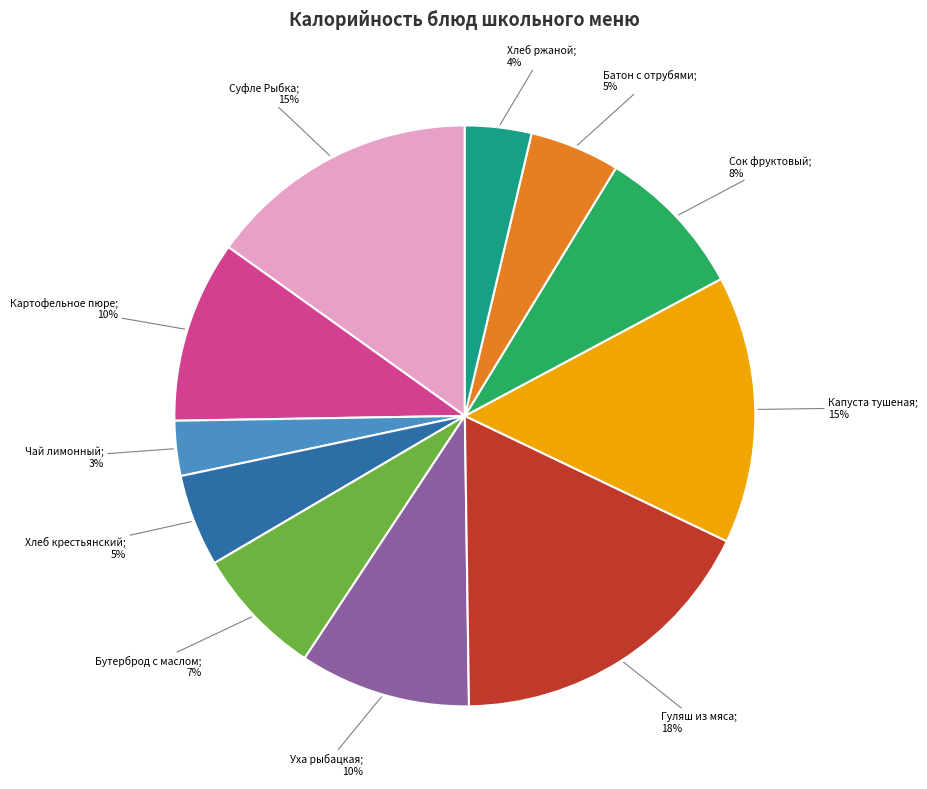

Combined, do Бутерброд с маслом and Гуляш из мяса account for over 50%?

No